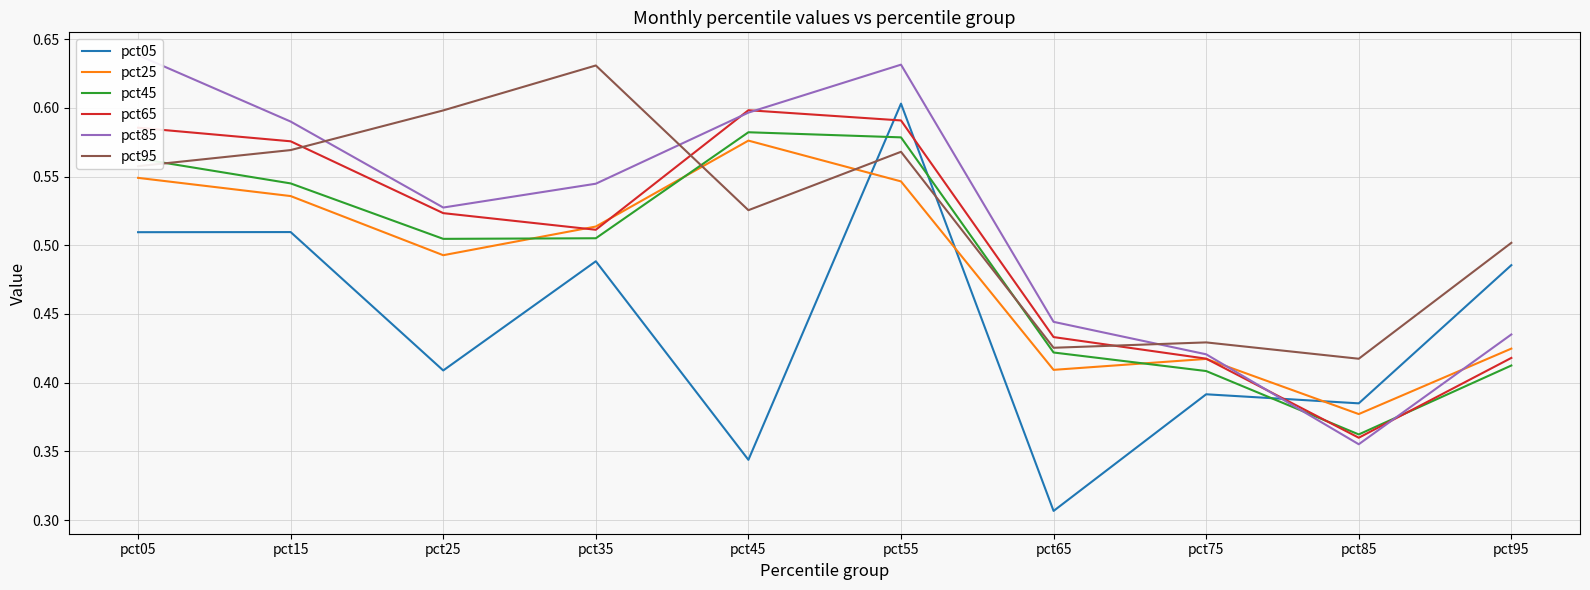

At which label does pct05 reach its minimum?

pct65